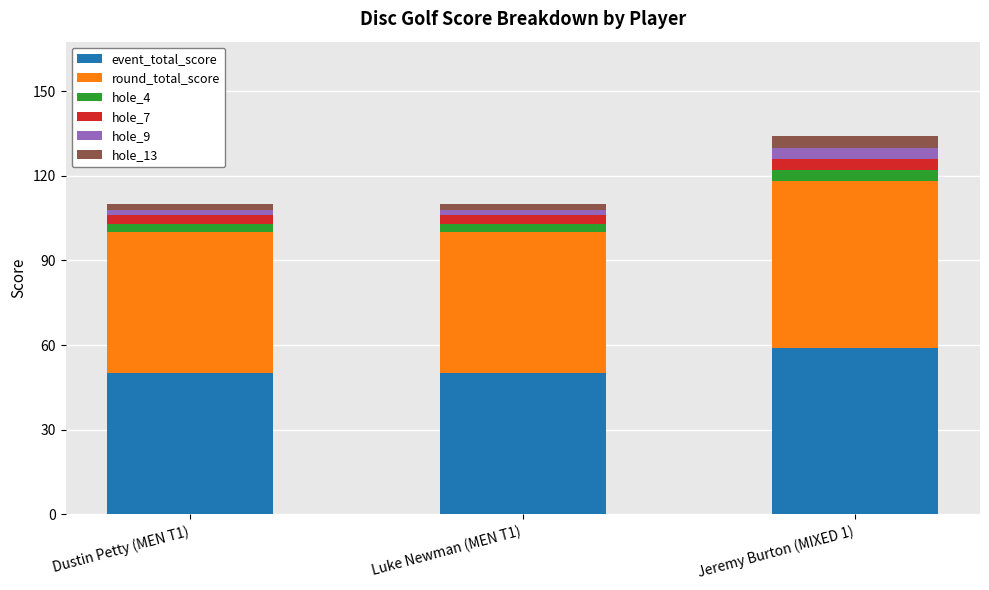

What are all the series names shown in the legend?

event_total_score, round_total_score, hole_4, hole_7, hole_9, hole_13